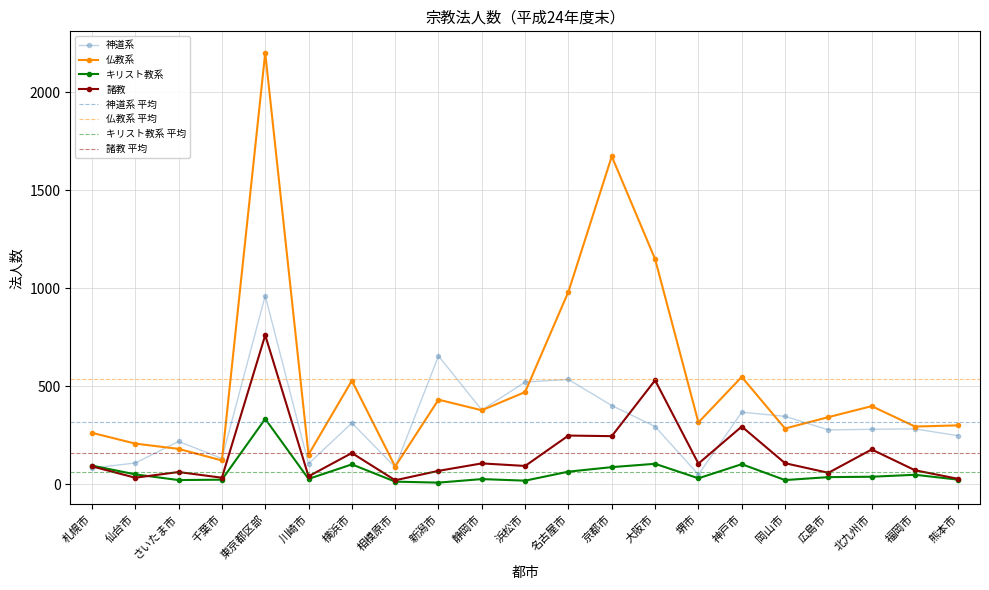

Is the value of 諸教 at 大阪市 greater than the value of キリスト教系 at 浜松市?

Yes